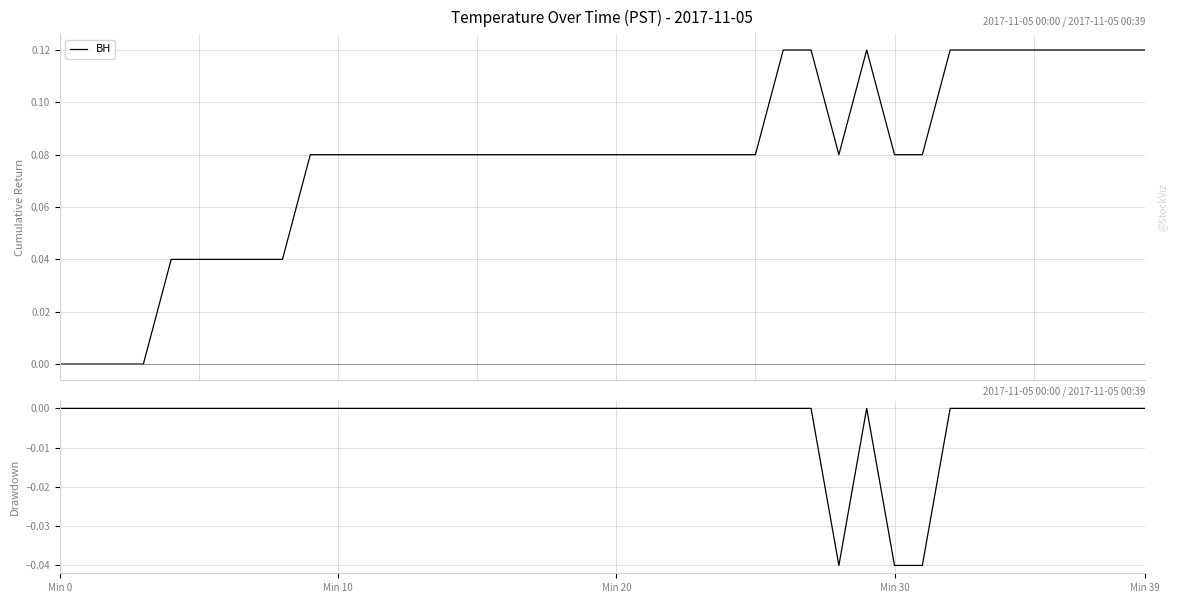

What is the sum of all Drawdown values?

-0.1